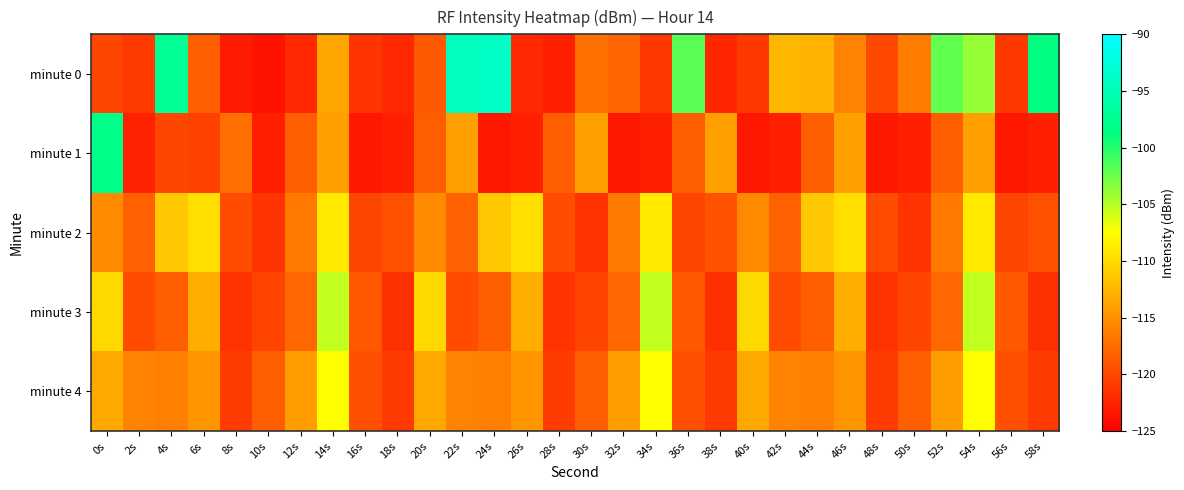

List the series in order of their peak value, lowest first.

minute 2, minute 4, minute 3, minute 1, minute 0